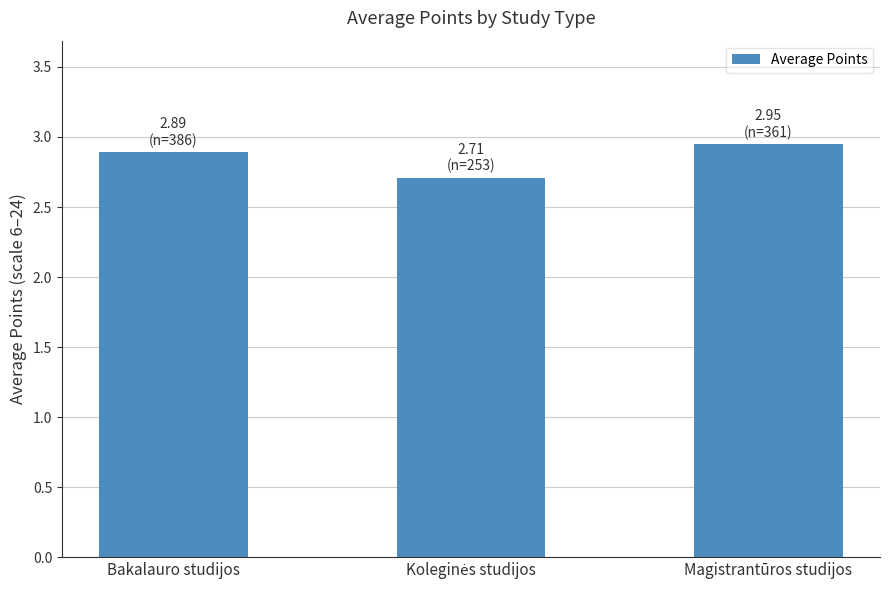

How many values are between 2 and 3?

3